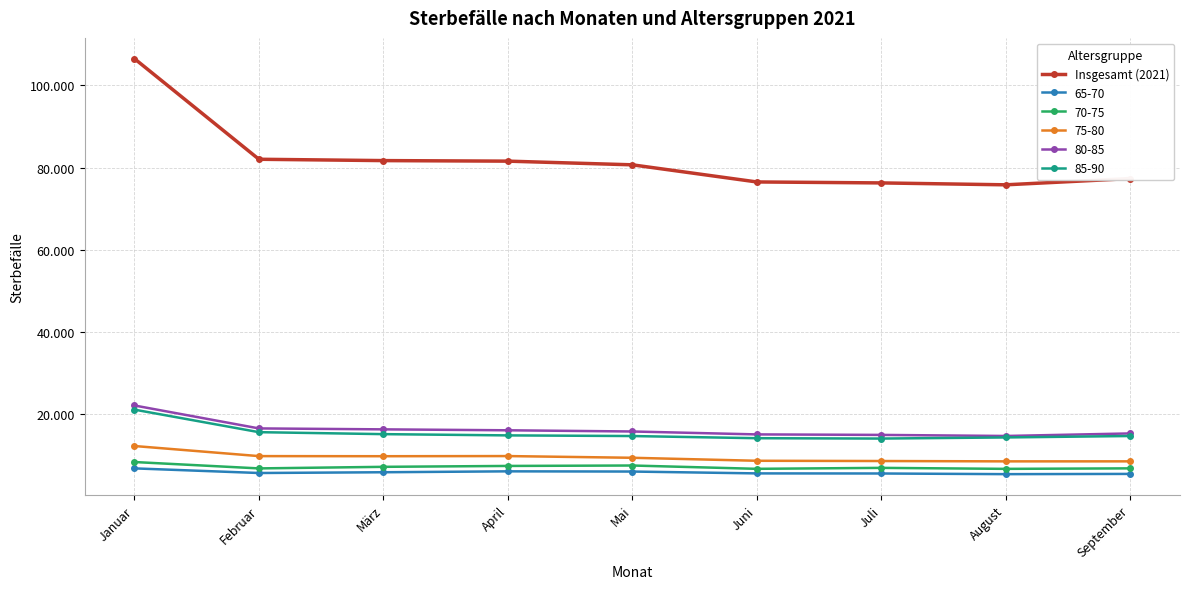

Which category has the highest value across all series?

Januar